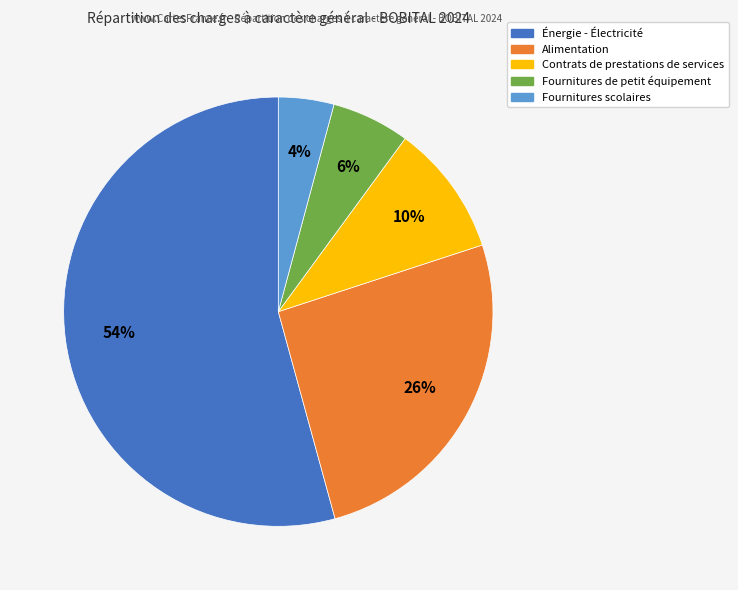

To the nearest percent, what is the combined percentage of Énergie - Électricité and Alimentation?

80%